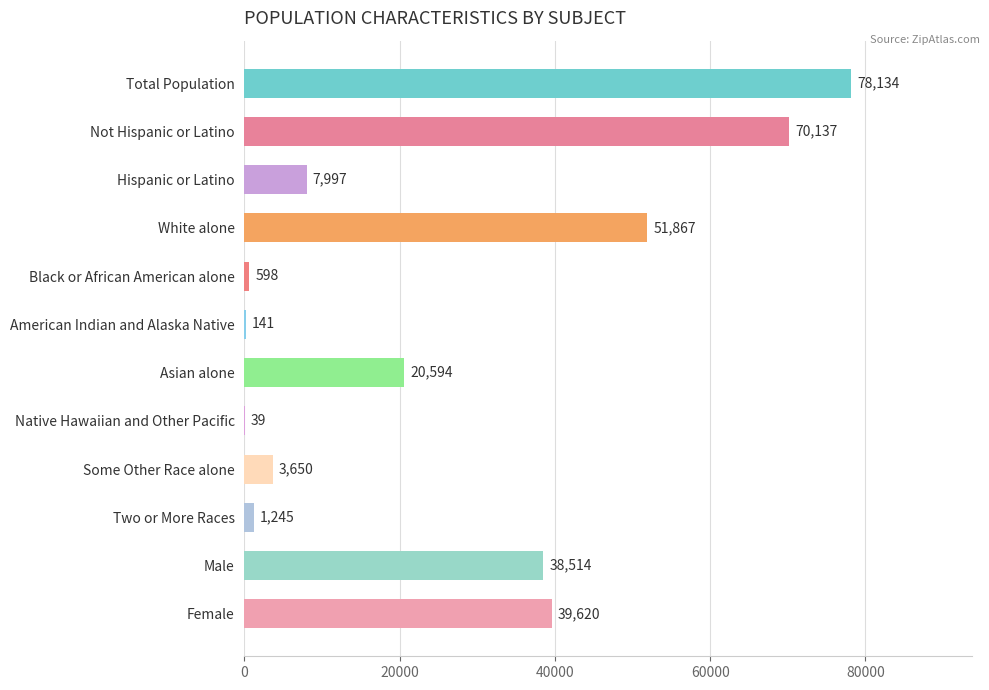

Reading top to bottom, extract all data points from this chart.

Total Population=78134	Not Hispanic or Latino=70137	Hispanic or Latino=7997	White alone=51867	Black or African American alone=598	American Indian and Alaska Native=141	Asian alone=20594	Native Hawaiian and Other Pacific=39	Some Other Race alone=3650	Two or More Races=1245	Male=38514	Female=39620